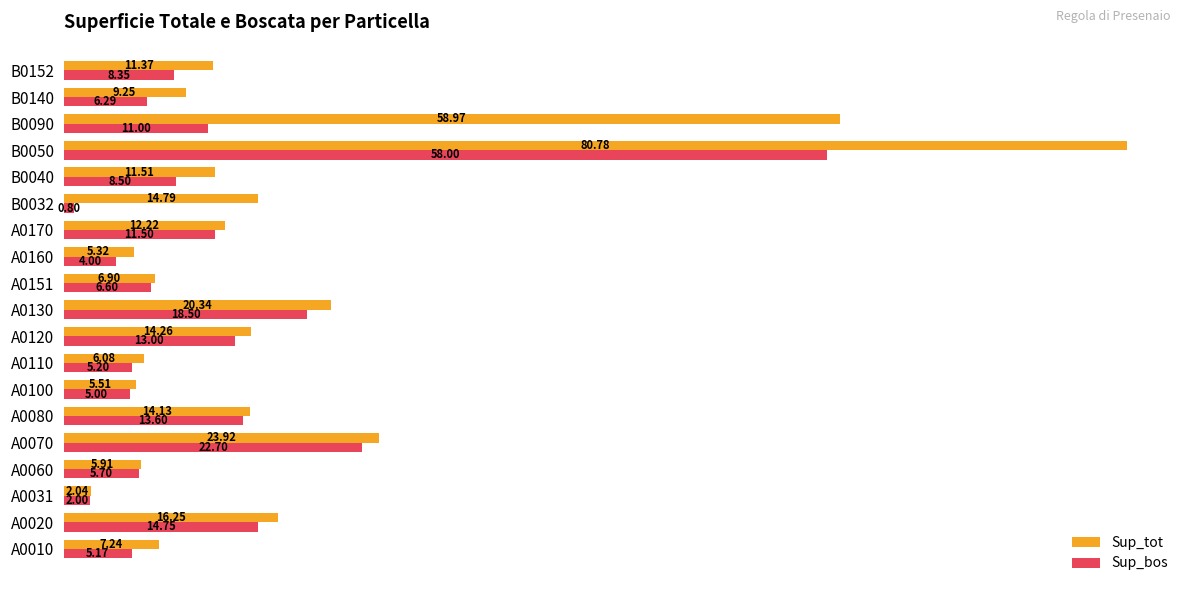

Which series changed the most between A0100 and B0040?

Sup_tot